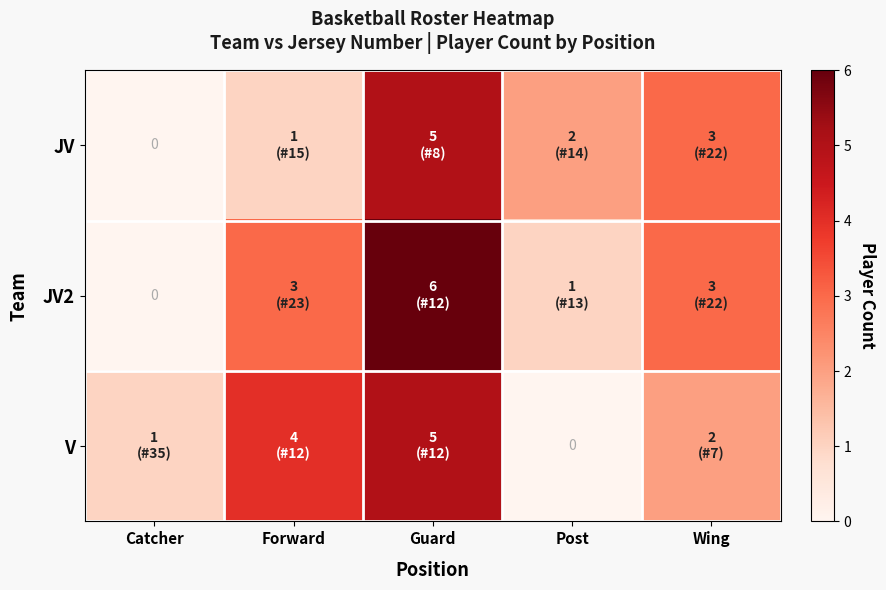

How many data points in JV are above 2?

2